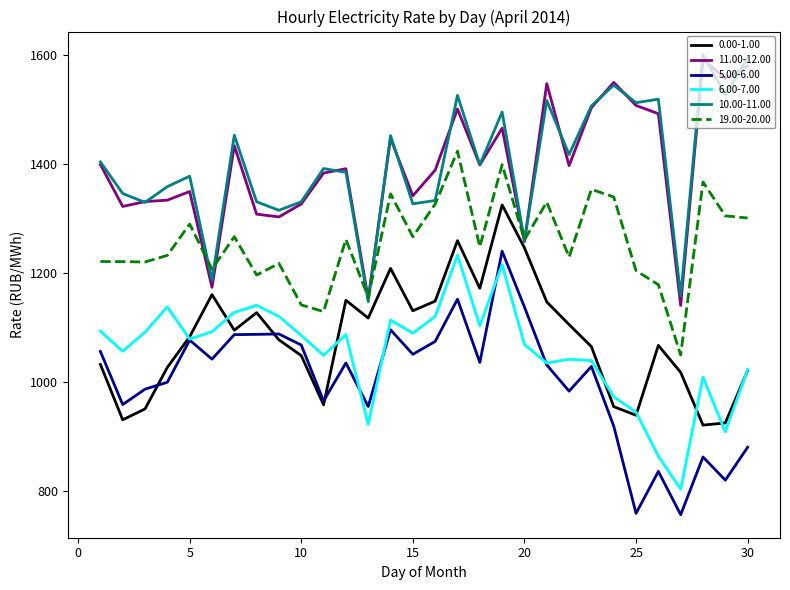

What is the lowest value of the 19.00-20.00 series?

1049.3